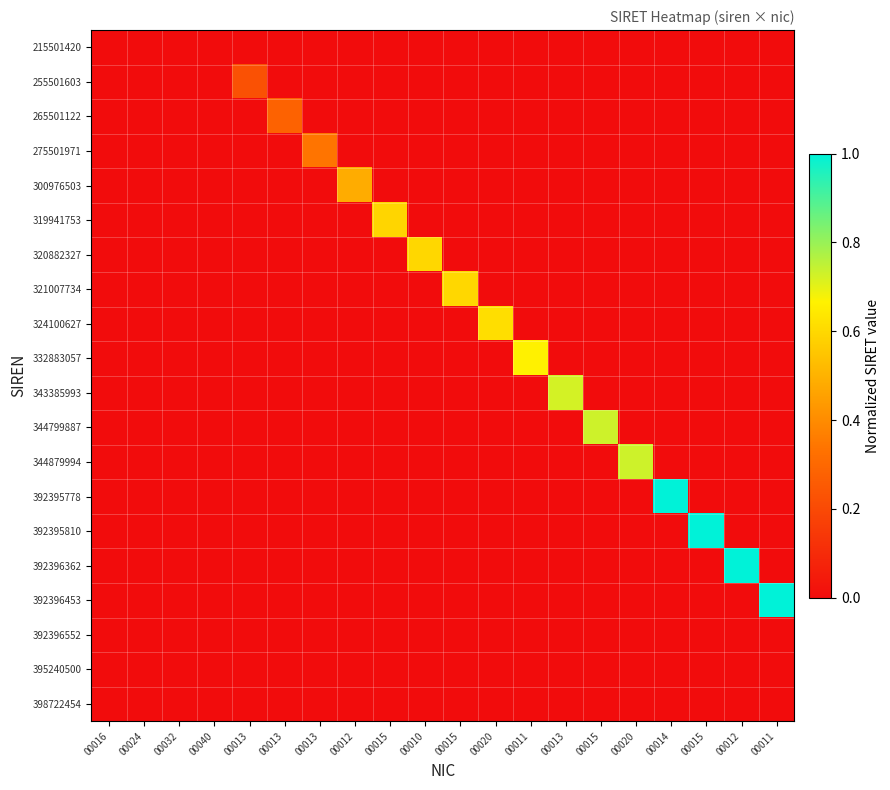

Reading left to right, extract all data points from this chart.

215501420: 00016=0.0	00024=0.0	00032=0.0	00040=0.0	00013=0.0	00013=0.0	00013=0.0	00012=0.0	00015=0.0	00010=0.0	00015=0.0	00020=0.0	00011=0.0	00013=0.0	00015=0.0	00020=0.0	00014=0.0	00015=0.0	00012=0.0	00011=0.0
255501603: 00016=0.0	00024=0.0	00032=0.0	00040=0.0	00013=0.2	00013=0.0	00013=0.0	00012=0.0	00015=0.0	00010=0.0	00015=0.0	00020=0.0	00011=0.0	00013=0.0	00015=0.0	00020=0.0	00014=0.0	00015=0.0	00012=0.0	00011=0.0
265501122: 00016=0.0	00024=0.0	00032=0.0	00040=0.0	00013=0.0	00013=0.3	00013=0.0	00012=0.0	00015=0.0	00010=0.0	00015=0.0	00020=0.0	00011=0.0	00013=0.0	00015=0.0	00020=0.0	00014=0.0	00015=0.0	00012=0.0	00011=0.0
275501971: 00016=0.0	00024=0.0	00032=0.0	00040=0.0	00013=0.0	00013=0.0	00013=0.3	00012=0.0	00015=0.0	00010=0.0	00015=0.0	00020=0.0	00011=0.0	00013=0.0	00015=0.0	00020=0.0	00014=0.0	00015=0.0	00012=0.0	00011=0.0
300976503: 00016=0.0	00024=0.0	00032=0.0	00040=0.0	00013=0.0	00013=0.0	00013=0.0	00012=0.5	00015=0.0	00010=0.0	00015=0.0	00020=0.0	00011=0.0	00013=0.0	00015=0.0	00020=0.0	00014=0.0	00015=0.0	00012=0.0	00011=0.0
319941753: 00016=0.0	00024=0.0	00032=0.0	00040=0.0	00013=0.0	00013=0.0	00013=0.0	00012=0.0	00015=0.6	00010=0.0	00015=0.0	00020=0.0	00011=0.0	00013=0.0	00015=0.0	00020=0.0	00014=0.0	00015=0.0	00012=0.0	00011=0.0
320882327: 00016=0.0	00024=0.0	00032=0.0	00040=0.0	00013=0.0	00013=0.0	00013=0.0	00012=0.0	00015=0.0	00010=0.6	00015=0.0	00020=0.0	00011=0.0	00013=0.0	00015=0.0	00020=0.0	00014=0.0	00015=0.0	00012=0.0	00011=0.0
321007734: 00016=0.0	00024=0.0	00032=0.0	00040=0.0	00013=0.0	00013=0.0	00013=0.0	00012=0.0	00015=0.0	00010=0.0	00015=0.6	00020=0.0	00011=0.0	00013=0.0	00015=0.0	00020=0.0	00014=0.0	00015=0.0	00012=0.0	00011=0.0
324100627: 00016=0.0	00024=0.0	00032=0.0	00040=0.0	00013=0.0	00013=0.0	00013=0.0	00012=0.0	00015=0.0	00010=0.0	00015=0.0	00020=0.6	00011=0.0	00013=0.0	00015=0.0	00020=0.0	00014=0.0	00015=0.0	00012=0.0	00011=0.0
332883057: 00016=0.0	00024=0.0	00032=0.0	00040=0.0	00013=0.0	00013=0.0	00013=0.0	00012=0.0	00015=0.0	00010=0.0	00015=0.0	00020=0.0	00011=0.7	00013=0.0	00015=0.0	00020=0.0	00014=0.0	00015=0.0	00012=0.0	00011=0.0
343385993: 00016=0.0	00024=0.0	00032=0.0	00040=0.0	00013=0.0	00013=0.0	00013=0.0	00012=0.0	00015=0.0	00010=0.0	00015=0.0	00020=0.0	00011=0.0	00013=0.7	00015=0.0	00020=0.0	00014=0.0	00015=0.0	00012=0.0	00011=0.0
344799887: 00016=0.0	00024=0.0	00032=0.0	00040=0.0	00013=0.0	00013=0.0	00013=0.0	00012=0.0	00015=0.0	00010=0.0	00015=0.0	00020=0.0	00011=0.0	00013=0.0	00015=0.7	00020=0.0	00014=0.0	00015=0.0	00012=0.0	00011=0.0
344879994: 00016=0.0	00024=0.0	00032=0.0	00040=0.0	00013=0.0	00013=0.0	00013=0.0	00012=0.0	00015=0.0	00010=0.0	00015=0.0	00020=0.0	00011=0.0	00013=0.0	00015=0.0	00020=0.7	00014=0.0	00015=0.0	00012=0.0	00011=0.0
392395778: 00016=0.0	00024=0.0	00032=0.0	00040=0.0	00013=0.0	00013=0.0	00013=0.0	00012=0.0	00015=0.0	00010=0.0	00015=0.0	00020=0.0	00011=0.0	00013=0.0	00015=0.0	00020=0.0	00014=1.0	00015=0.0	00012=0.0	00011=0.0
392395810: 00016=0.0	00024=0.0	00032=0.0	00040=0.0	00013=0.0	00013=0.0	00013=0.0	00012=0.0	00015=0.0	00010=0.0	00015=0.0	00020=0.0	00011=0.0	00013=0.0	00015=0.0	00020=0.0	00014=0.0	00015=1.0	00012=0.0	00011=0.0
392396362: 00016=0.0	00024=0.0	00032=0.0	00040=0.0	00013=0.0	00013=0.0	00013=0.0	00012=0.0	00015=0.0	00010=0.0	00015=0.0	00020=0.0	00011=0.0	00013=0.0	00015=0.0	00020=0.0	00014=0.0	00015=0.0	00012=1.0	00011=0.0
392396453: 00016=0.0	00024=0.0	00032=0.0	00040=0.0	00013=0.0	00013=0.0	00013=0.0	00012=0.0	00015=0.0	00010=0.0	00015=0.0	00020=0.0	00011=0.0	00013=0.0	00015=0.0	00020=0.0	00014=0.0	00015=0.0	00012=0.0	00011=1.0
392396552: 00016=0.0	00024=0.0	00032=0.0	00040=0.0	00013=0.0	00013=0.0	00013=0.0	00012=0.0	00015=0.0	00010=0.0	00015=0.0	00020=0.0	00011=0.0	00013=0.0	00015=0.0	00020=0.0	00014=0.0	00015=0.0	00012=0.0	00011=0.0
395240500: 00016=0.0	00024=0.0	00032=0.0	00040=0.0	00013=0.0	00013=0.0	00013=0.0	00012=0.0	00015=0.0	00010=0.0	00015=0.0	00020=0.0	00011=0.0	00013=0.0	00015=0.0	00020=0.0	00014=0.0	00015=0.0	00012=0.0	00011=0.0
398722454: 00016=0.0	00024=0.0	00032=0.0	00040=0.0	00013=0.0	00013=0.0	00013=0.0	00012=0.0	00015=0.0	00010=0.0	00015=0.0	00020=0.0	00011=0.0	00013=0.0	00015=0.0	00020=0.0	00014=0.0	00015=0.0	00012=0.0	00011=0.0